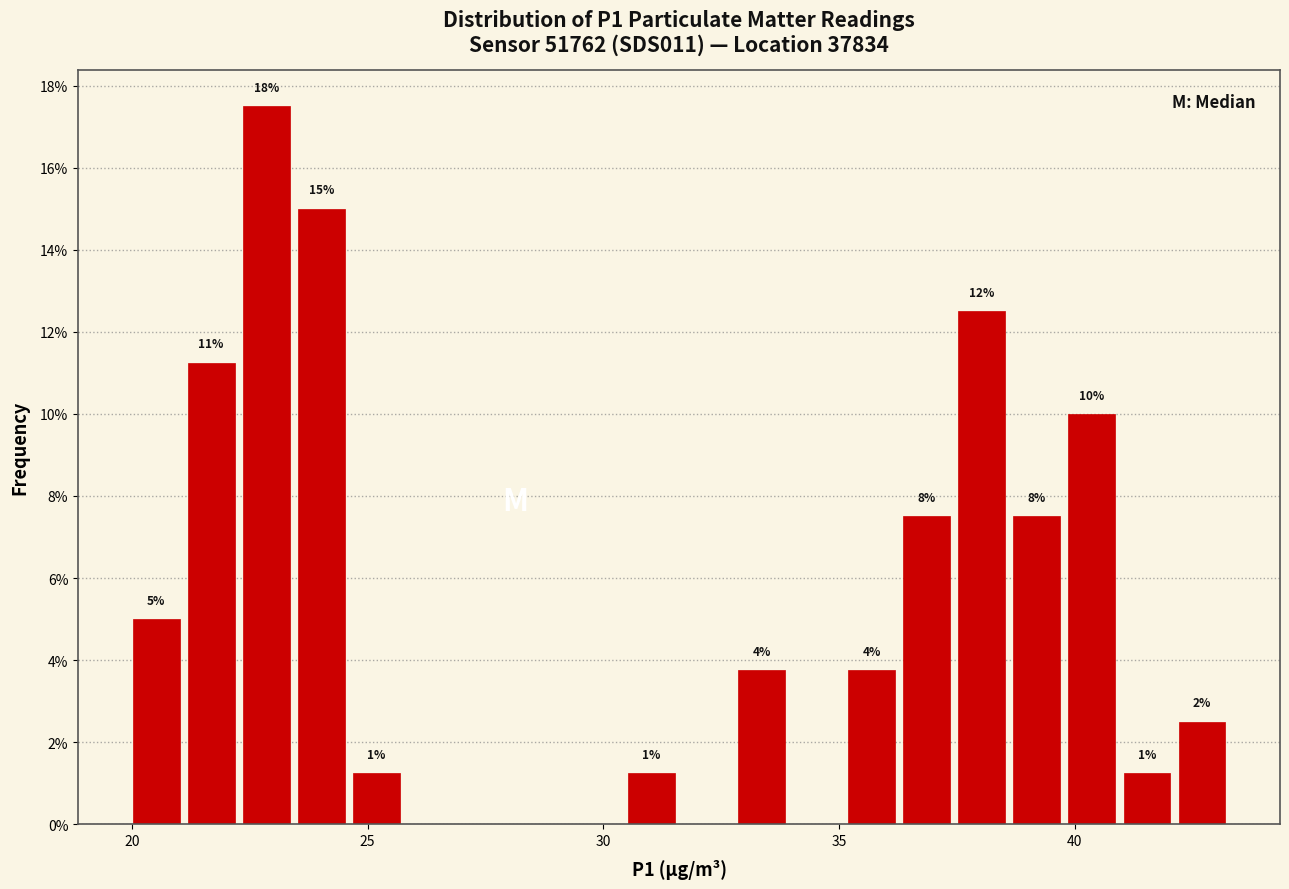

Around what value on the x-axis is the tallest bar? Give the approximate position of its centre, as read against the axis.

23.0